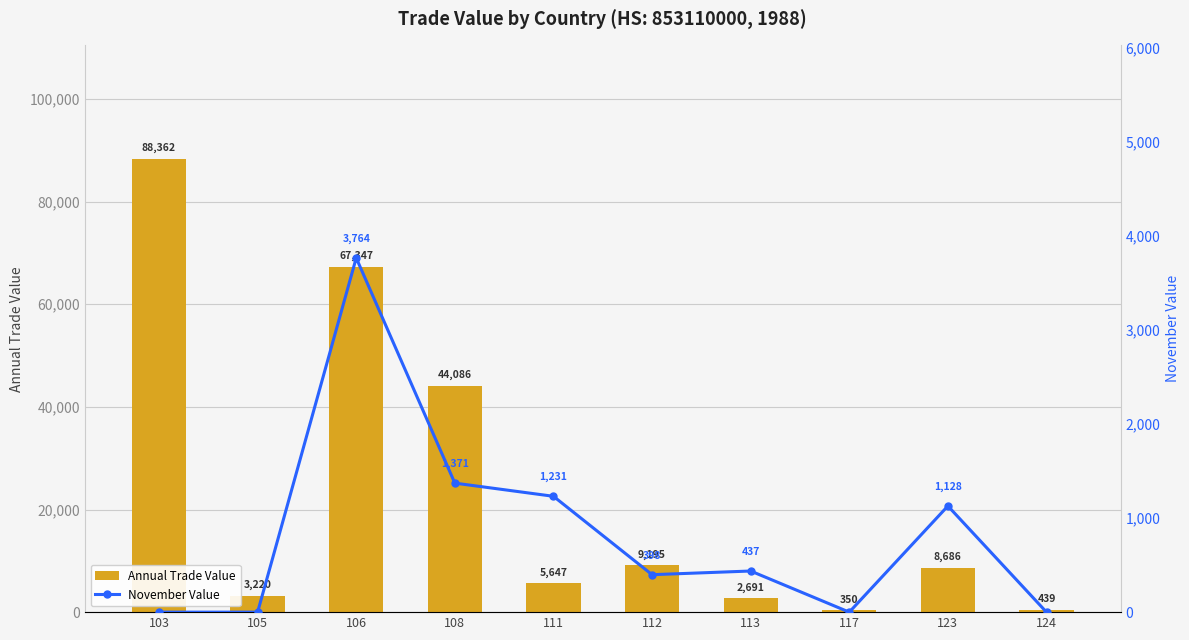

Between 108 and 112, which series saw the biggest shift?

Annual Trade Value